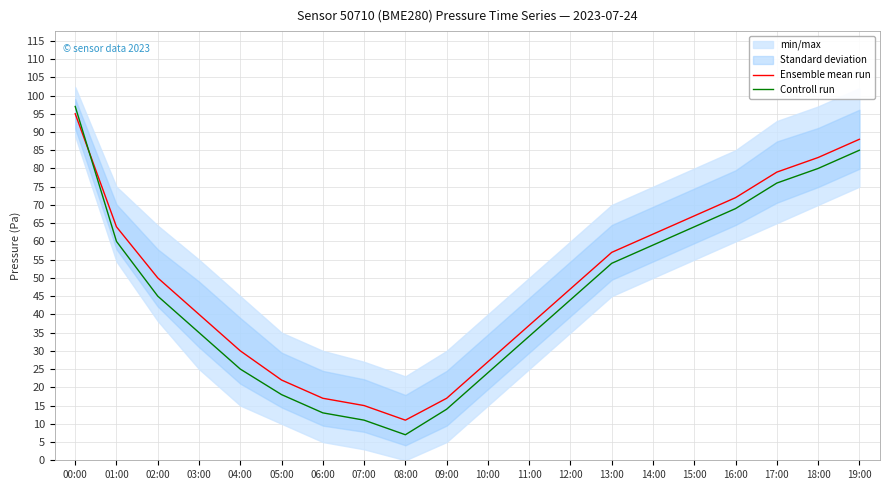

List the series in order of their peak value, highest first.

Controll run, Ensemble mean run